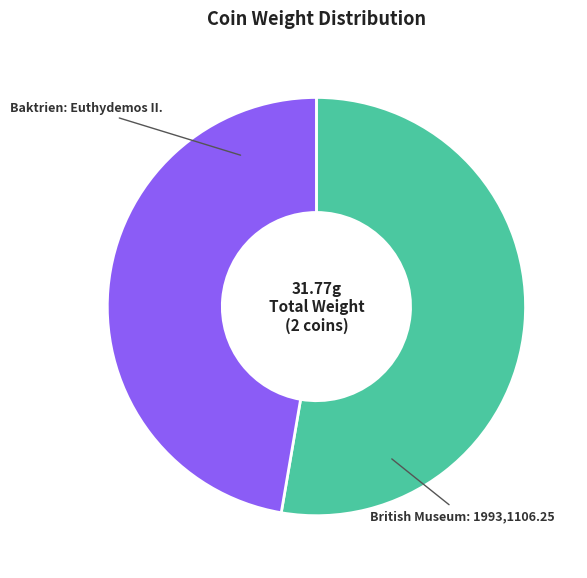

The British Museum: 1993,1106.25 slice represents 56% of the pie. True or false?

False